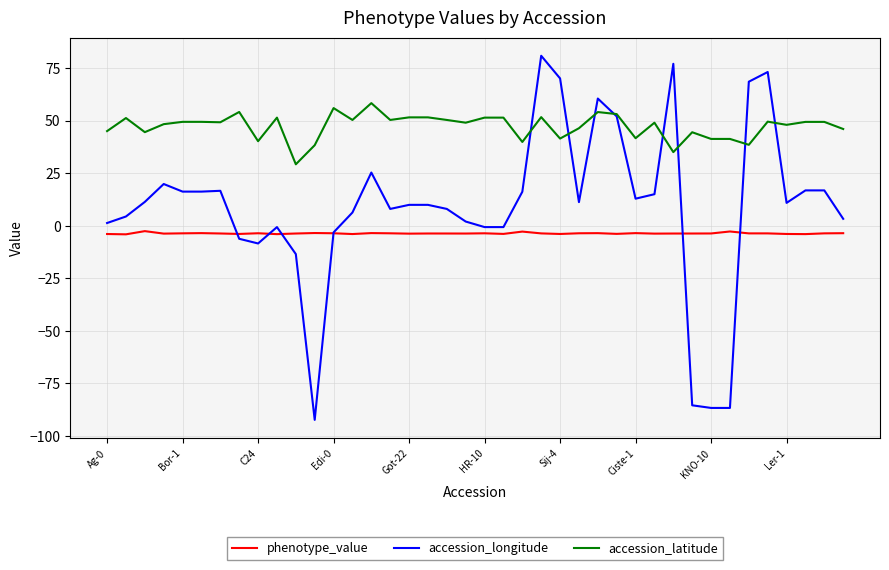

What is the maximum value shown in the chart?

80.8